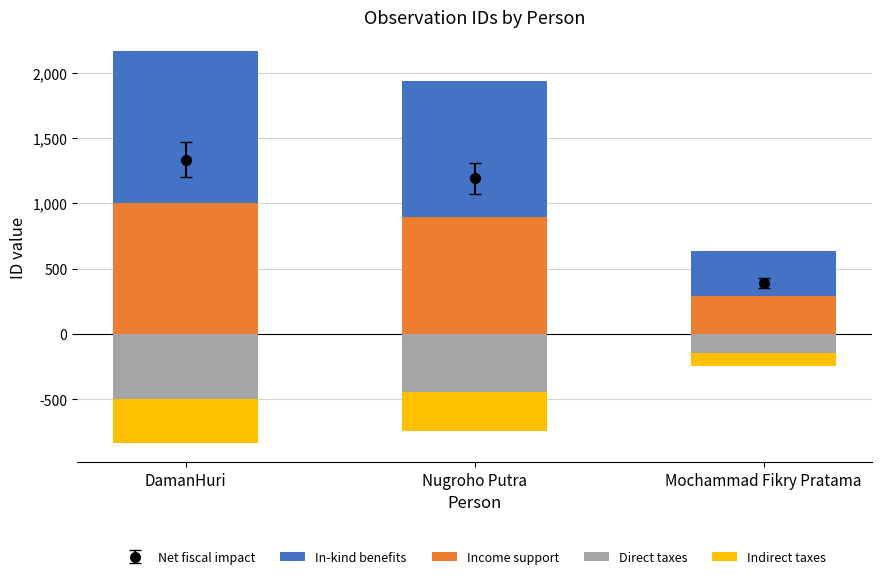

How many bars are there in total?

12